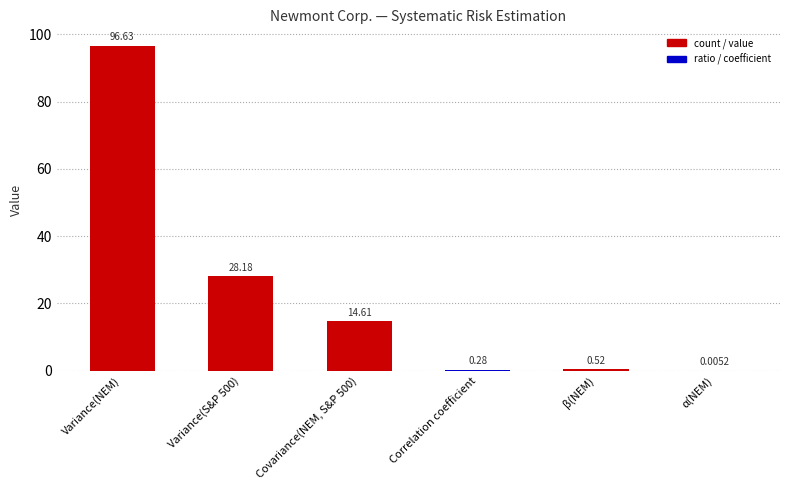

Where does the data first go above 14?

Variance(NEM)